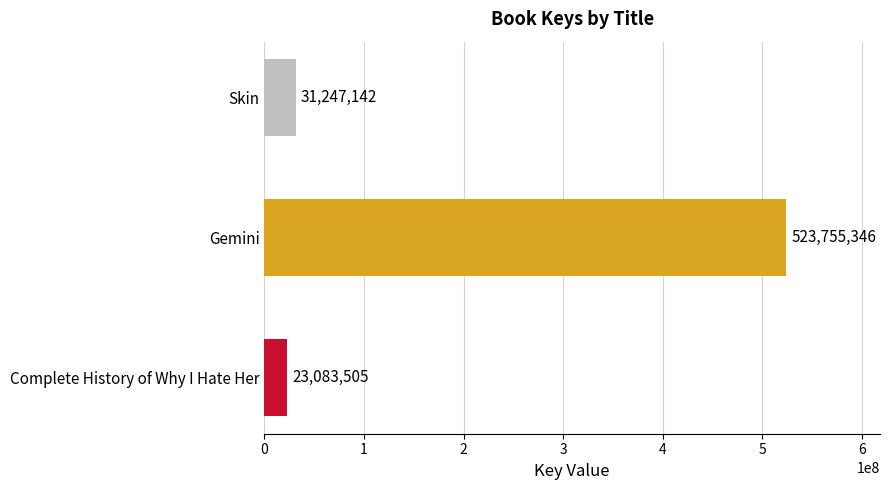

What is the maximum value shown in the chart?

523755346